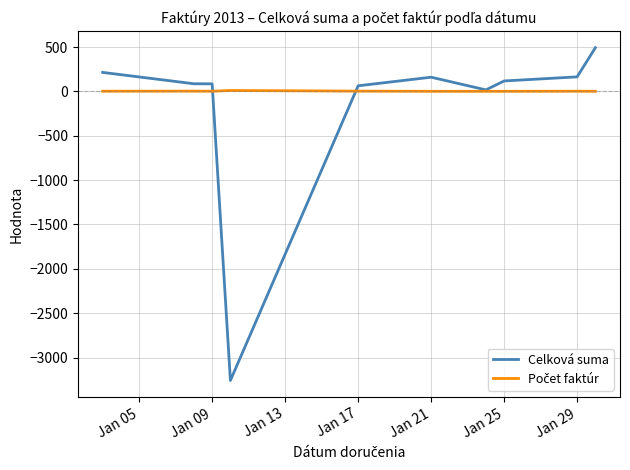

Which series has the widest spread of values?

Celková suma